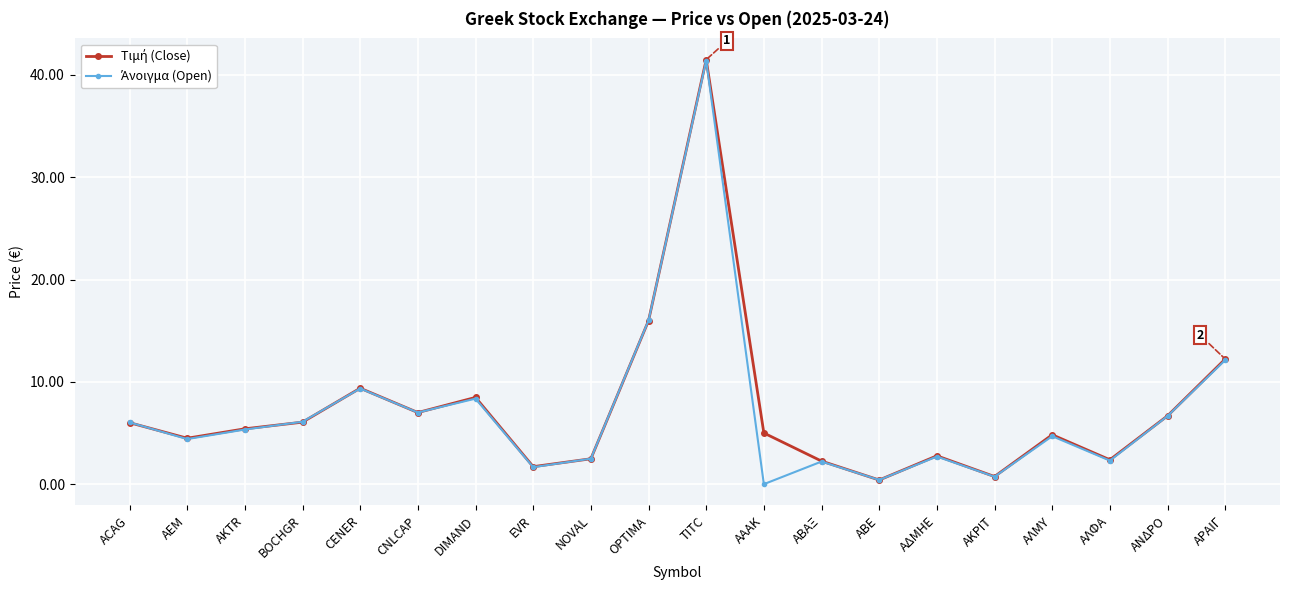

What is the label of the 15th point from the right?

CNLCAP